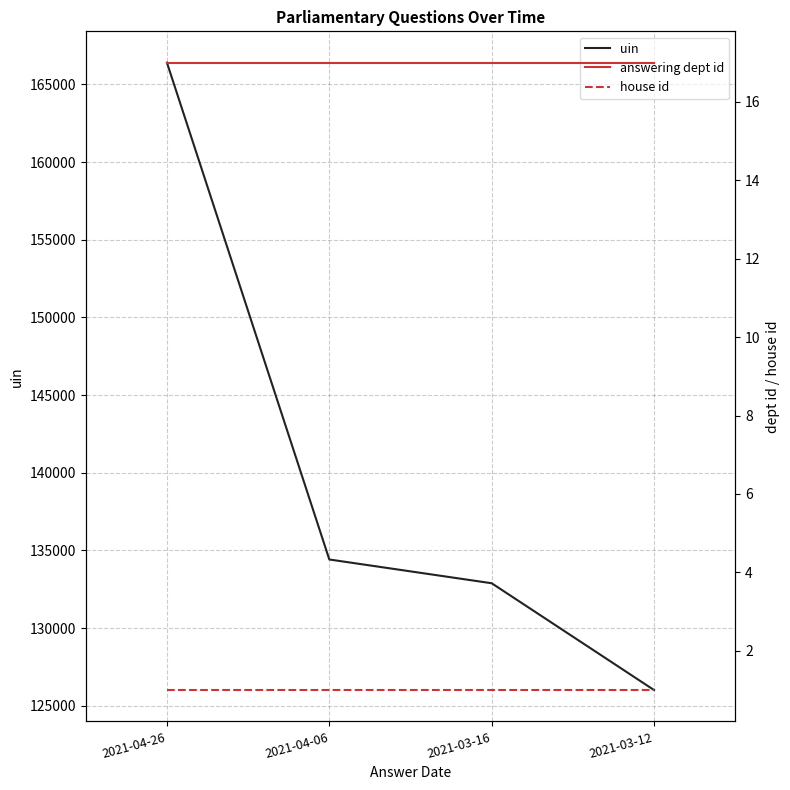

What is the value of the answering dept id point at the 3rd from the left?

17